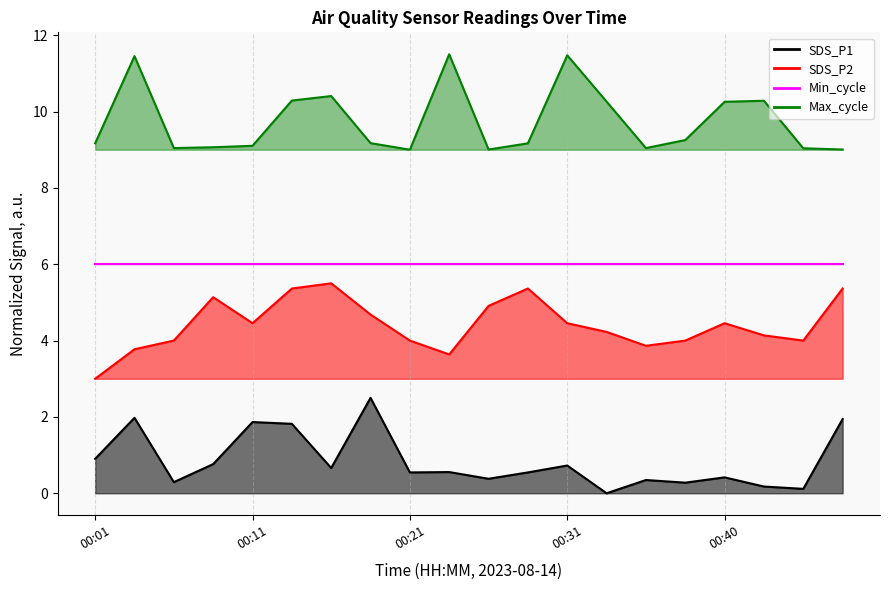

True or false: SDS_P2 and Max_cycle cross at least once.

False